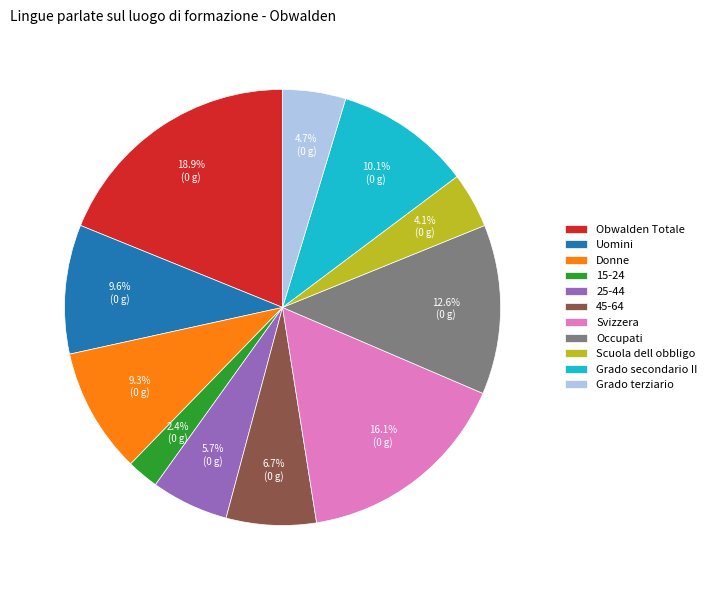

What percentage is the Grado secondario II slice, to the nearest percent?

10%